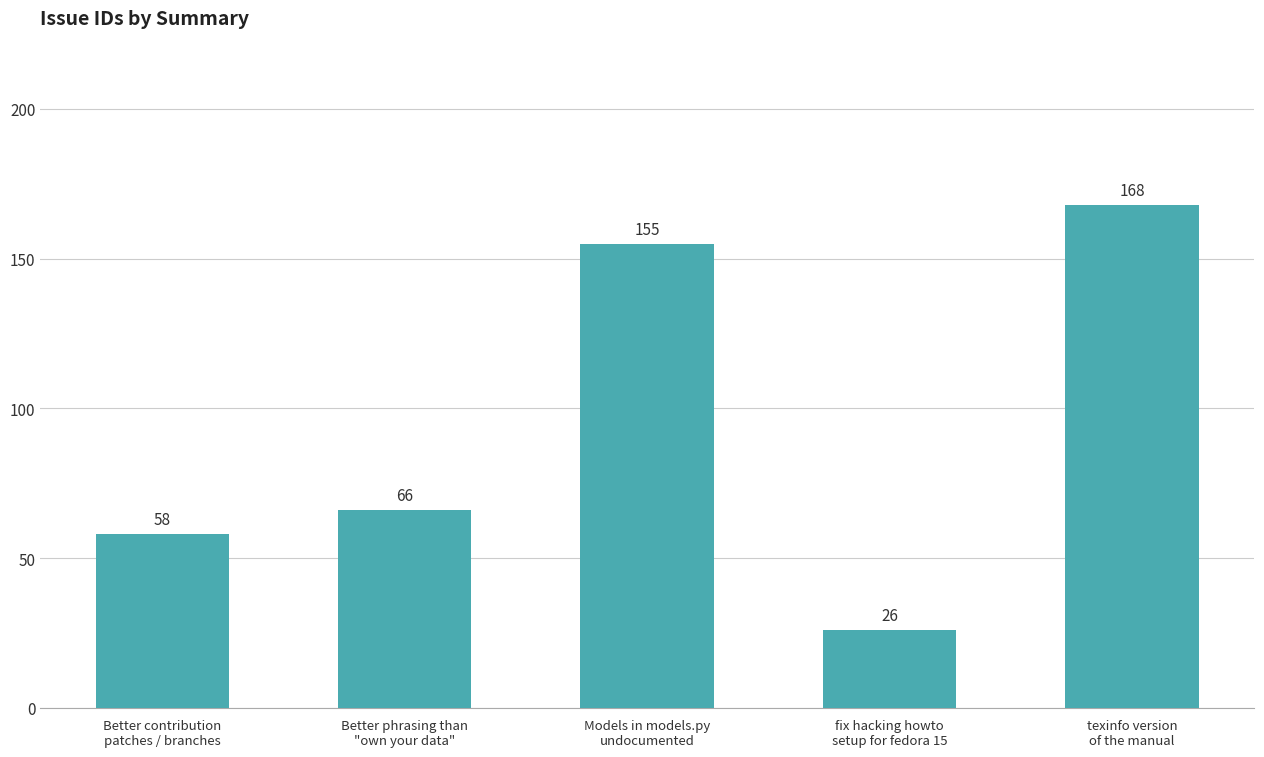

How many data points are less than 66?

2